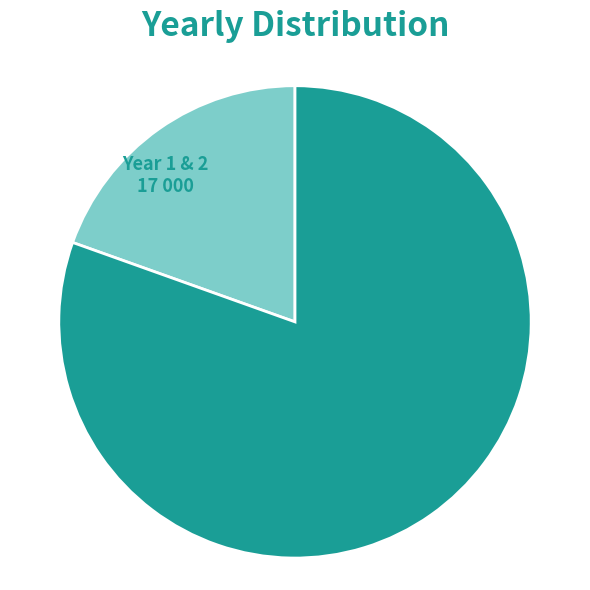

How many segments does this pie chart have?

2